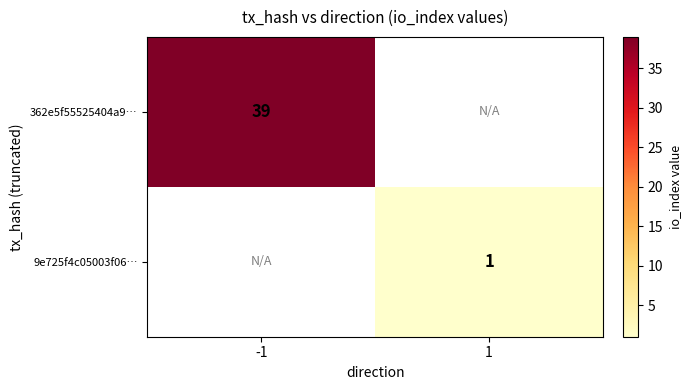

True or false: 9e725f4c05003f06… has a value of 1 at 1.

True